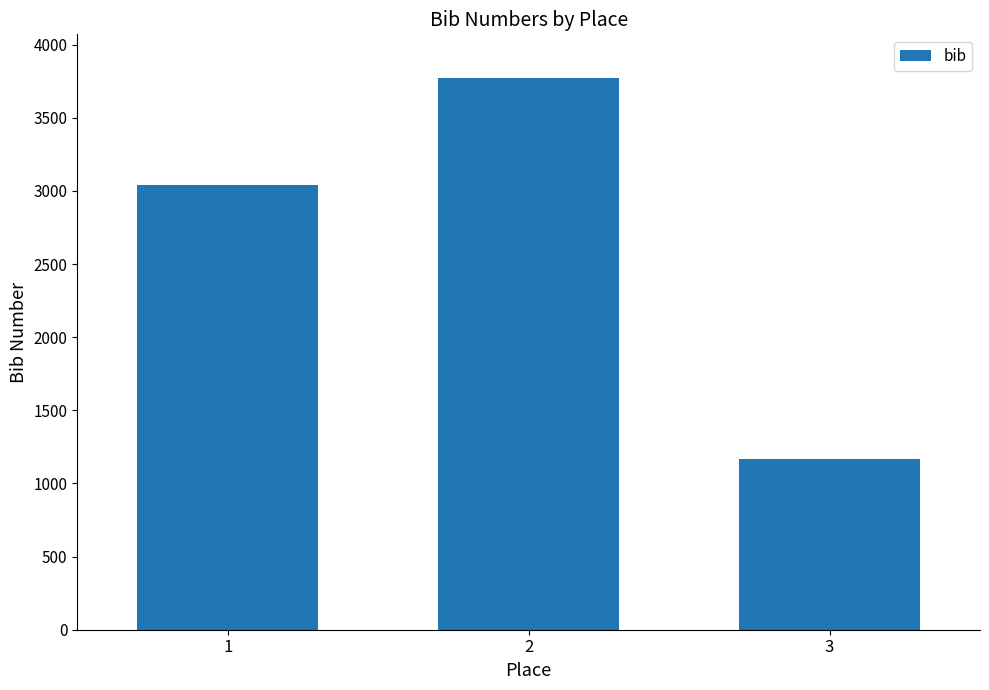

Reading right to left, list all the values displayed in this chart.

1165	3770	3042